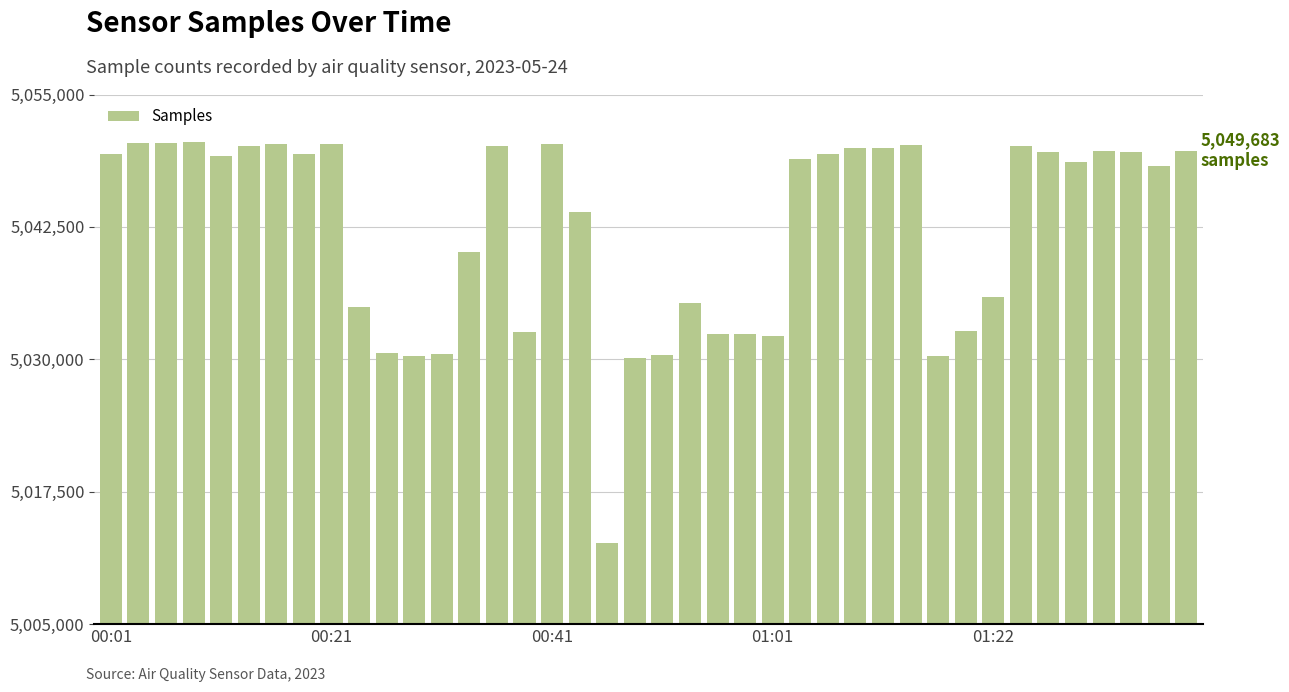

What is the maximum value shown in the chart?

5050559